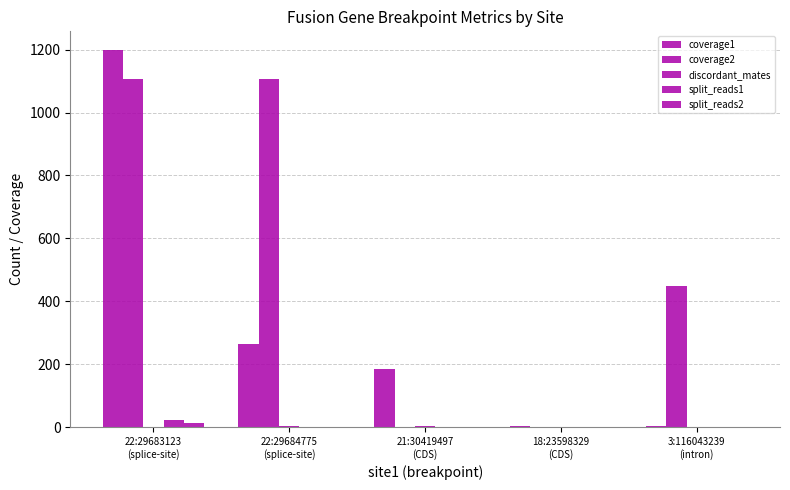

What is the label of the 1st bar from the right?

3:116043239
(intron)